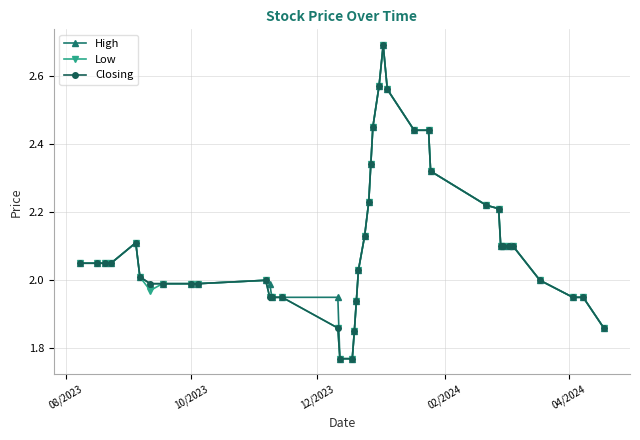

What is the greatest value displayed?

2.7